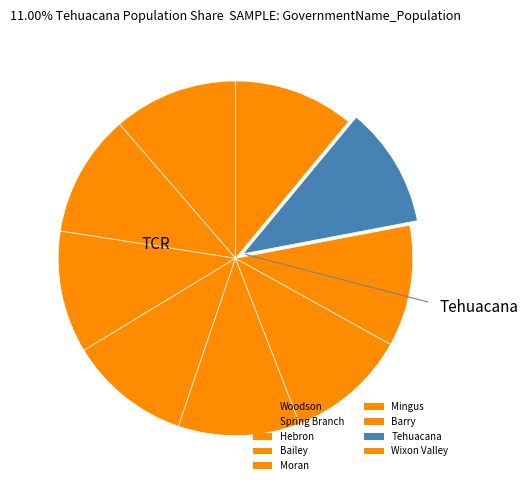

What is the total percentage of Hebron and Spring Branch?

22.3%